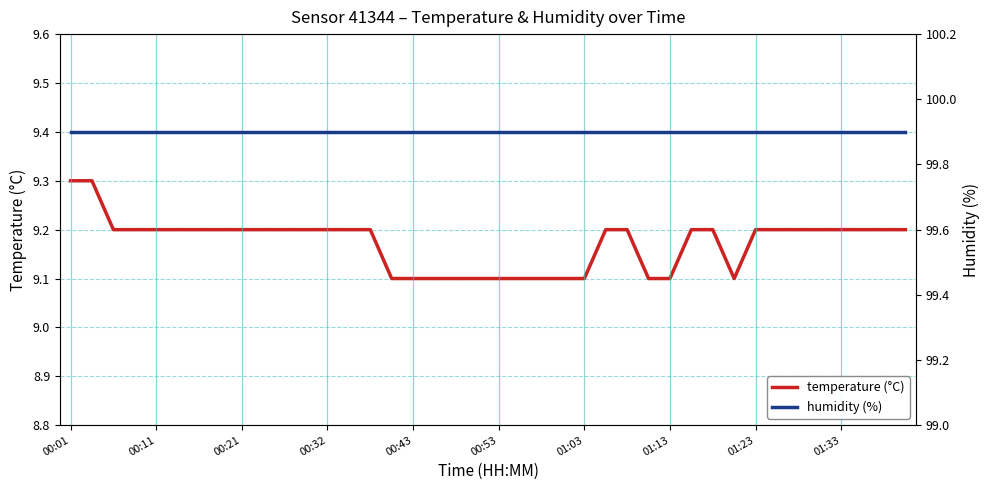

What is the maximum value for temperature (°C)?

9.3